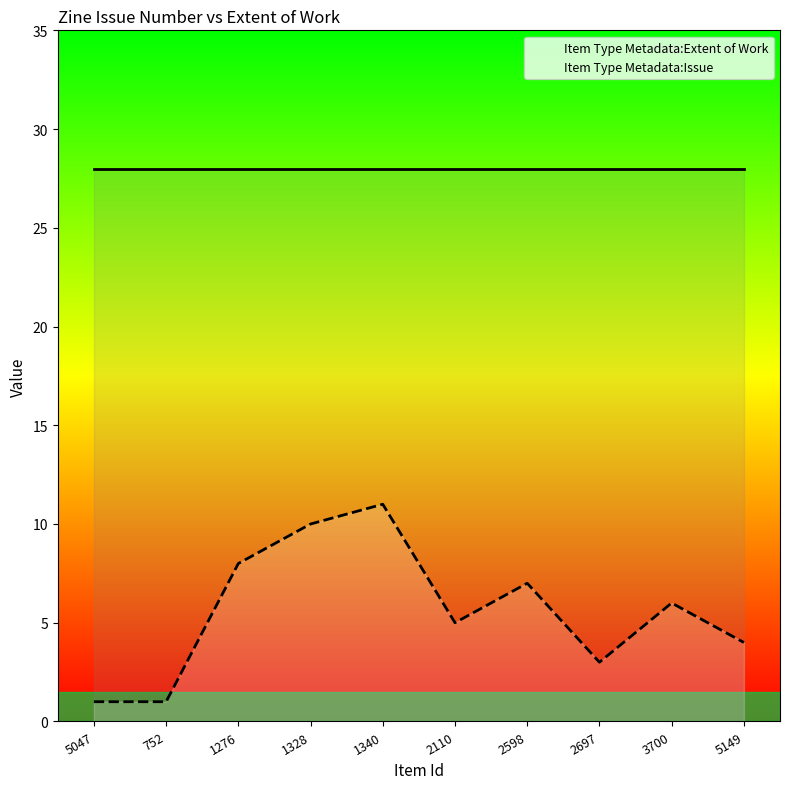

Is the value of Item Type Metadata:Extent of Work at 3700 greater than the value of Item Type Metadata:Issue at 1340?

Yes